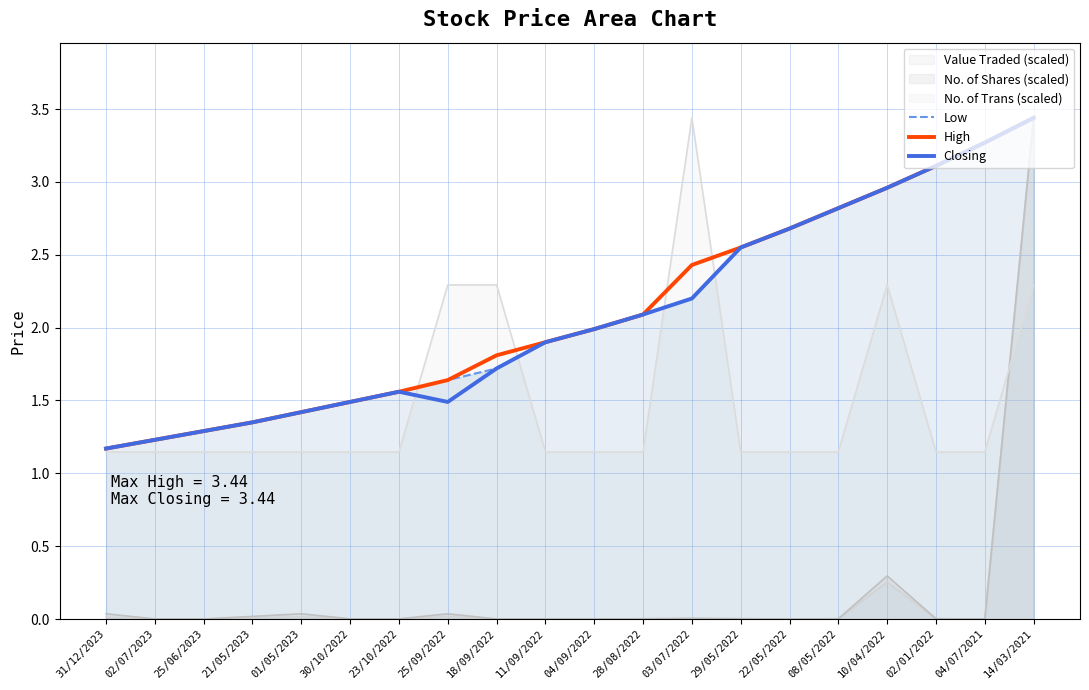

What is the sum of the Low values at 03/07/2022 and 11/09/2022?

4.1